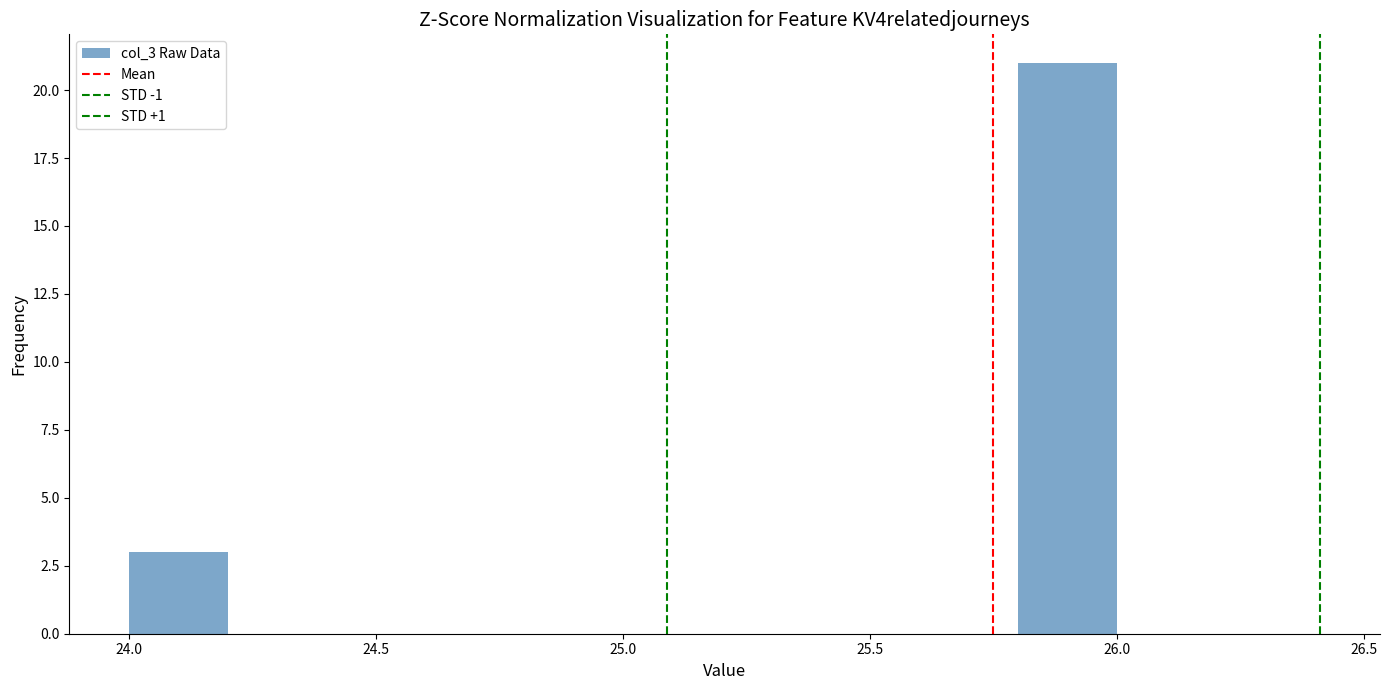

How tall is the bar that spans 24.0 to 24.2 on the x-axis? The values are not printed on the chart, so give them approximately, as read against the axis.

3